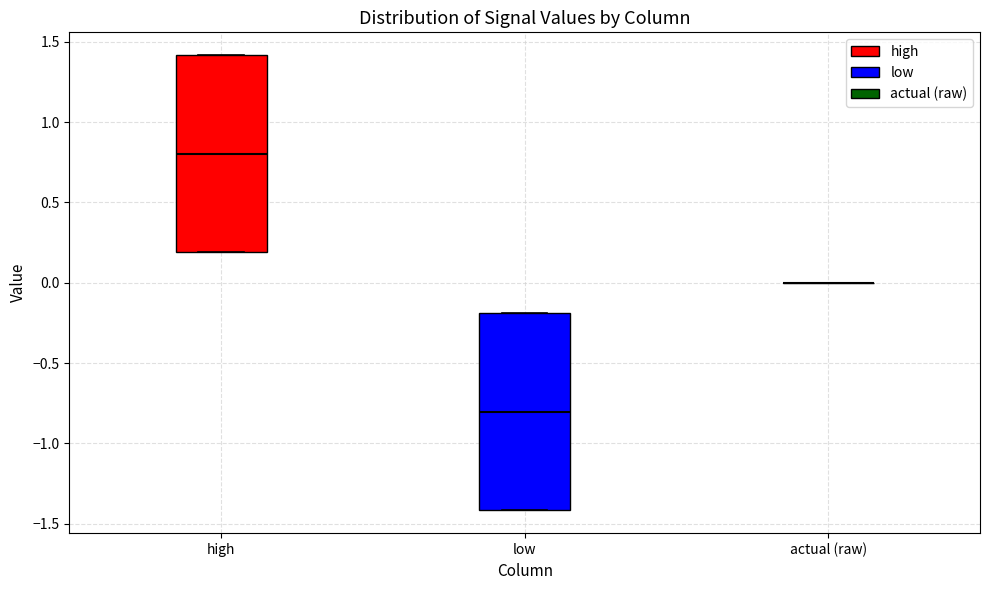

Reading left to right, read every box against the y-axis: the position of its median line, the range the box covers, and the ends of its whiskers. The values are not printed on the chart, so give them approximately, as read against the axis.

high: median 0.8, box 0.2 to 1.4, whiskers 0.2 to 1.4
low: median -0.8, box -1.4 to -0.2, whiskers -1.4 to -0.2
actual (raw): box collapsed to a line at 0.0, whiskers 0.0 to 0.0